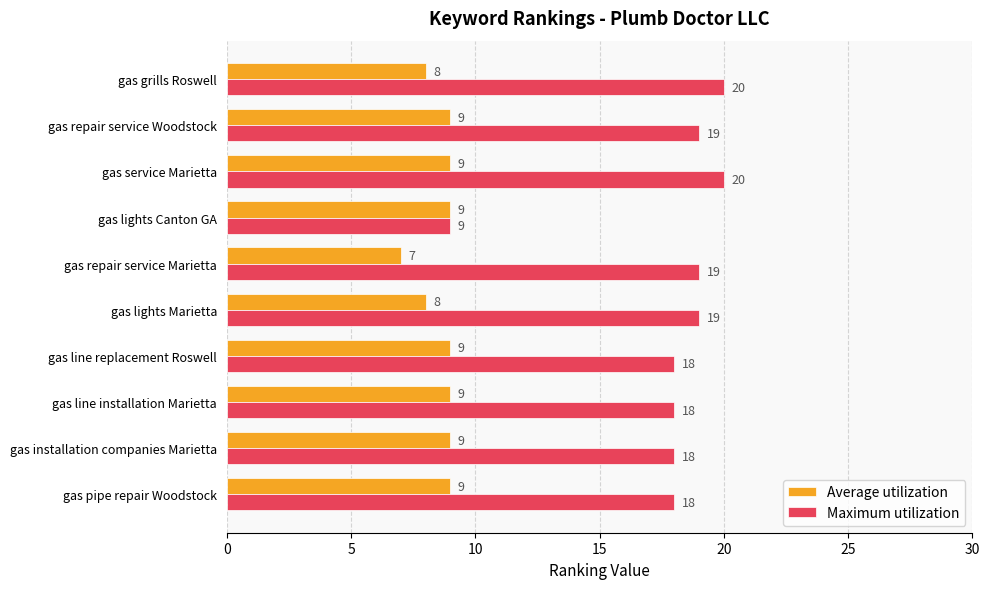

Which series has the largest total across all categories?

Maximum utilization